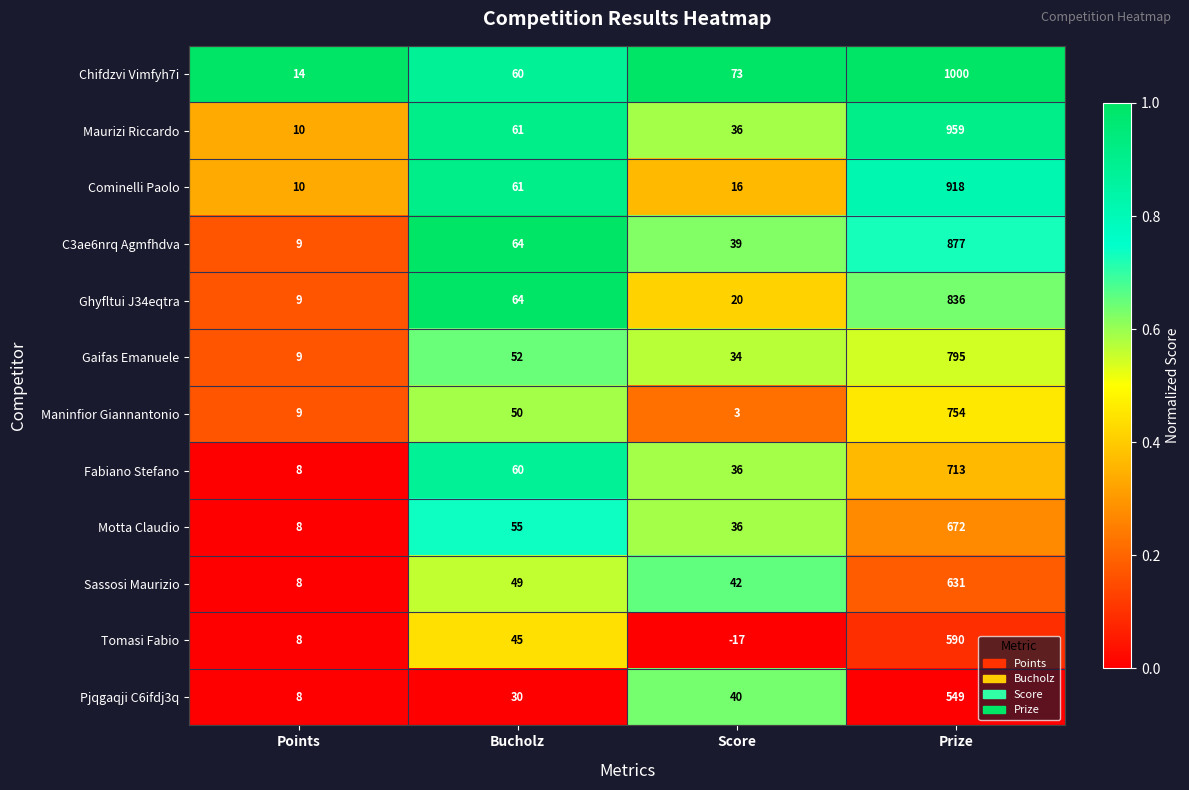

Between Score and Prize, which series saw the biggest shift?

Chifdzvi Vimfyh7i